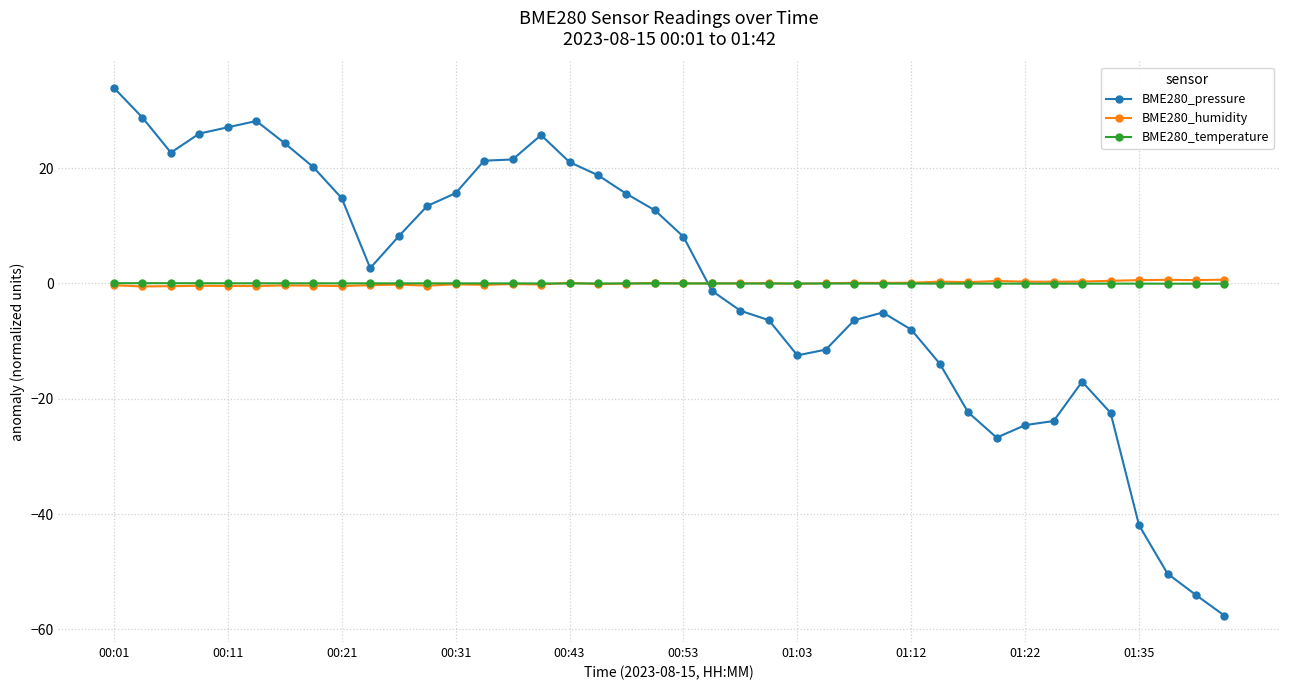

After their last crossing, which series has the higher values: BME280_temperature or BME280_pressure?

BME280_temperature